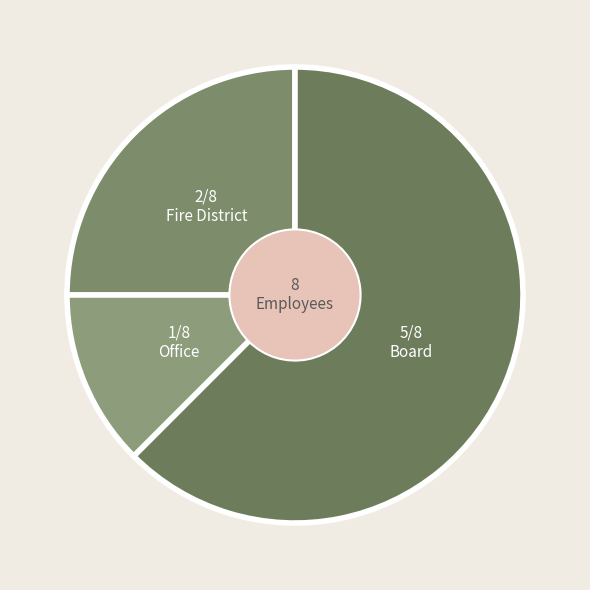

Does Office account for over 50% of the chart?

No